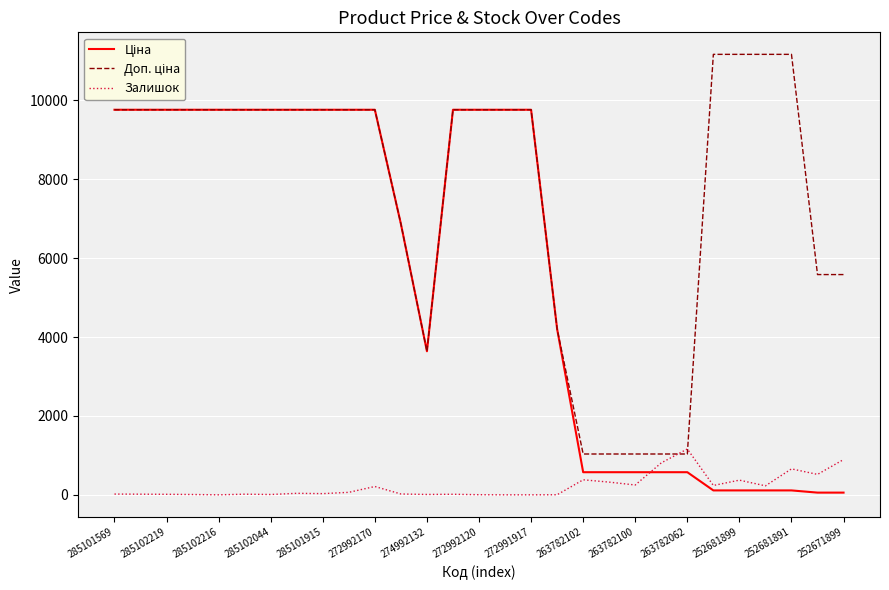

How many lines are shown in the chart?

3